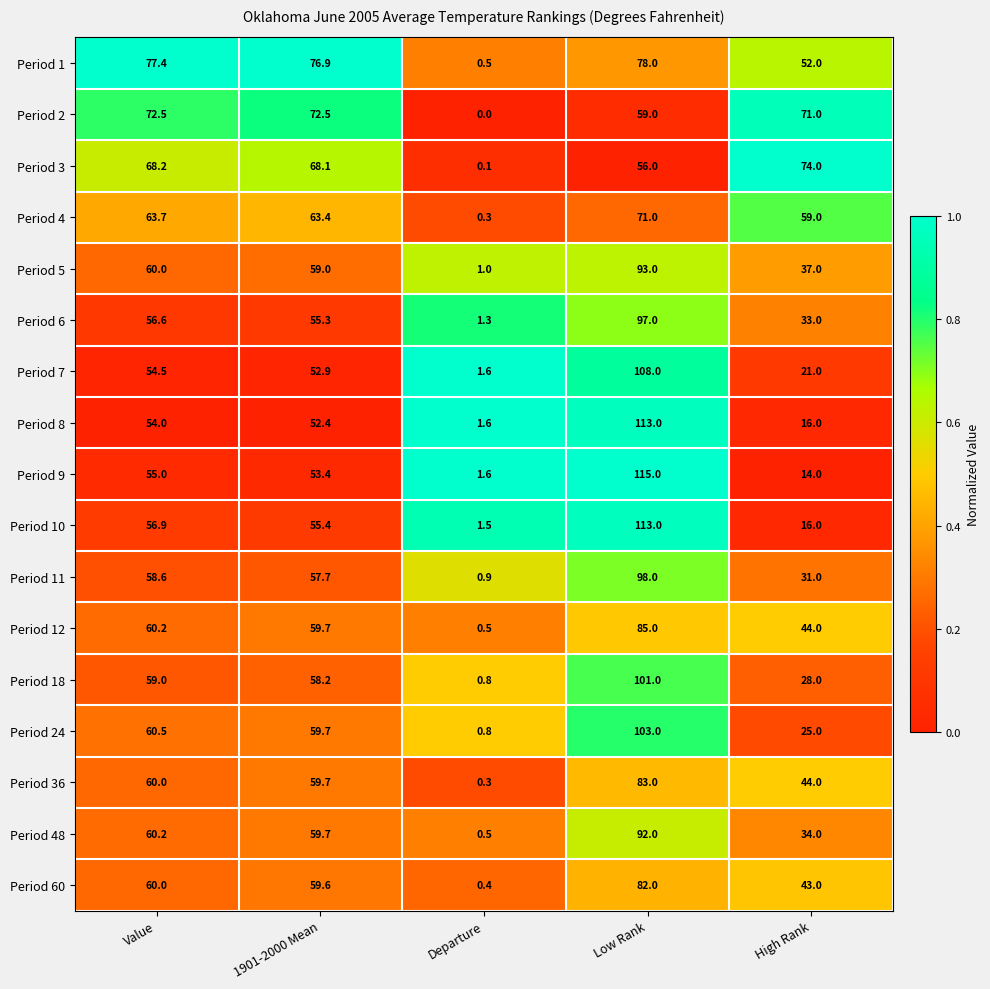

What is the difference between the maximum and minimum values in the Period 9 series?

113.4